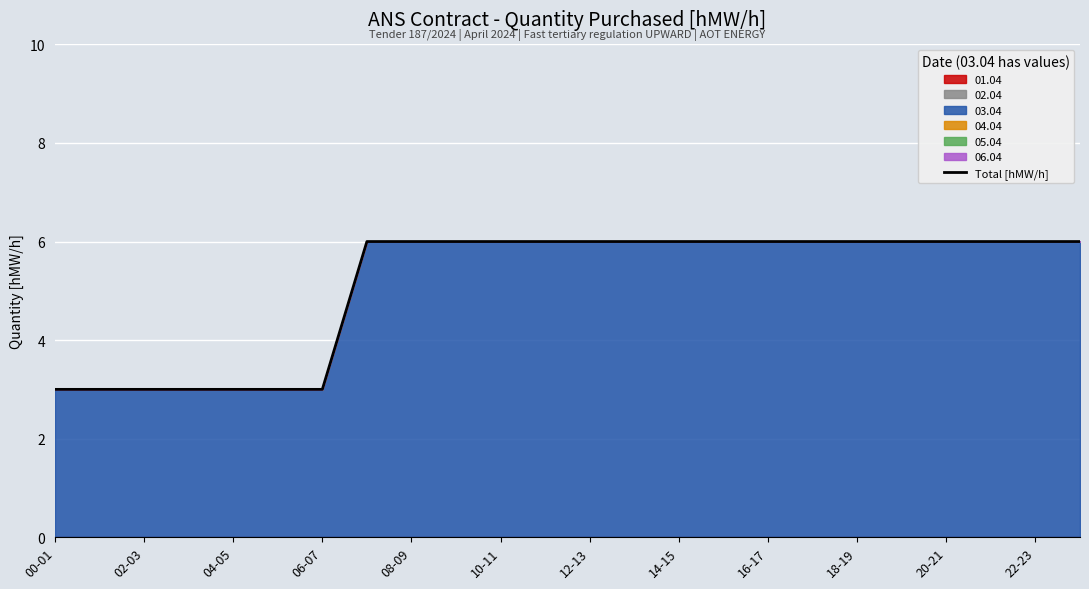

How many values are below 6?

7